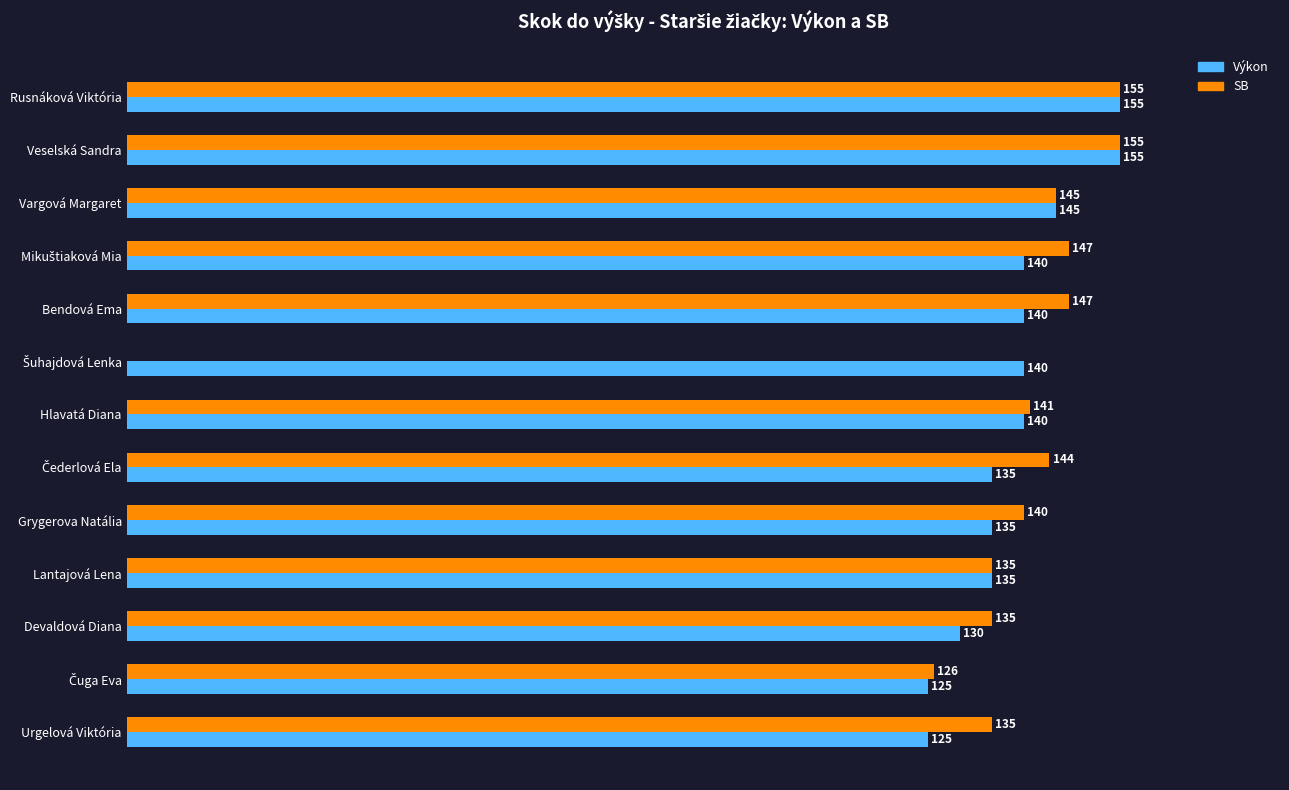

Which series changed the most between Vargová Margaret and Devaldová Diana?

Výkon